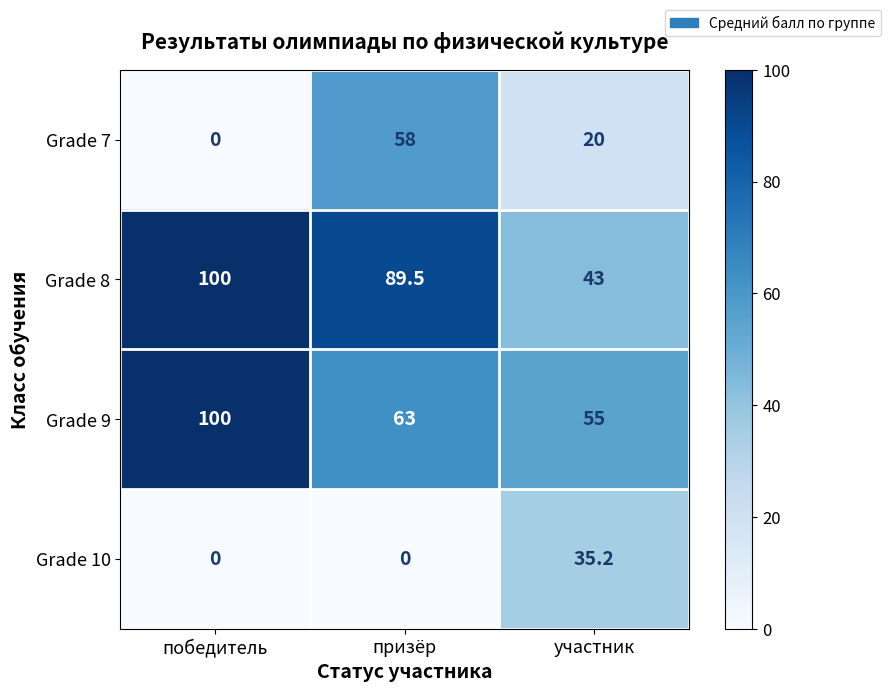

True or false: Grade 10 has a value of 62.9 at участник.

False